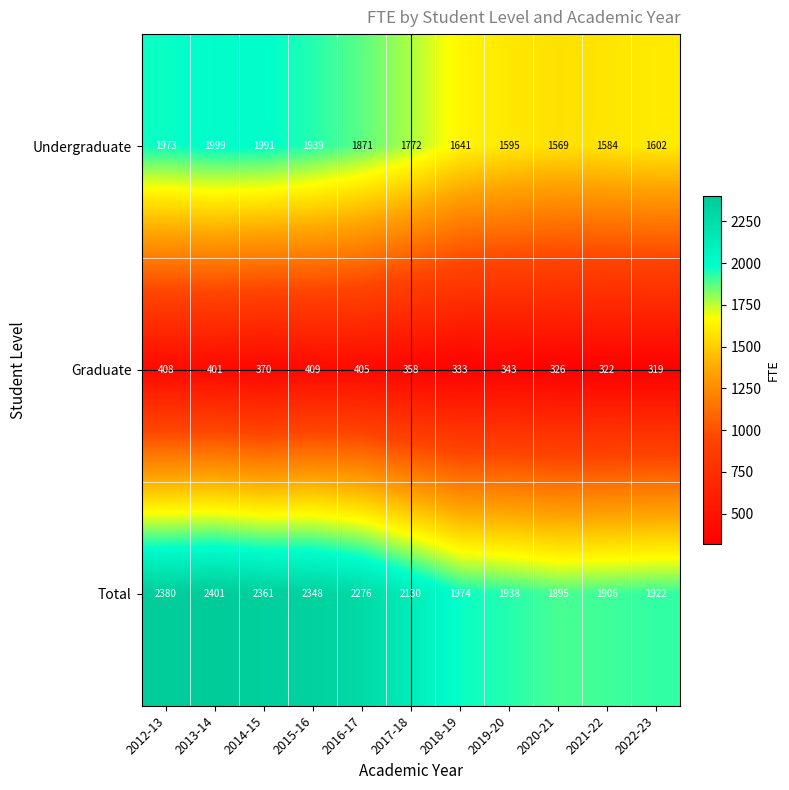

Which series changed the most between 2018-19 and 2020-21?

Total